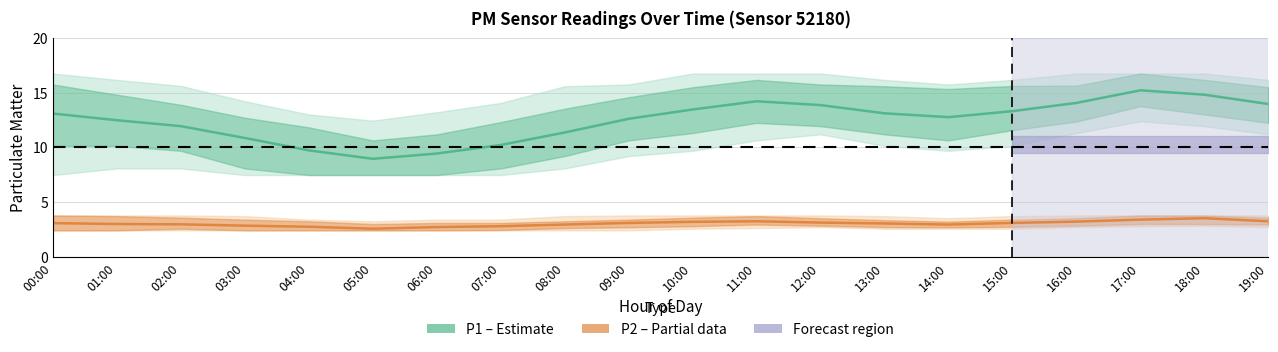

At 14:00, list the series in order from largest to smallest.

P1 (Estimate), P2 (Partial data)